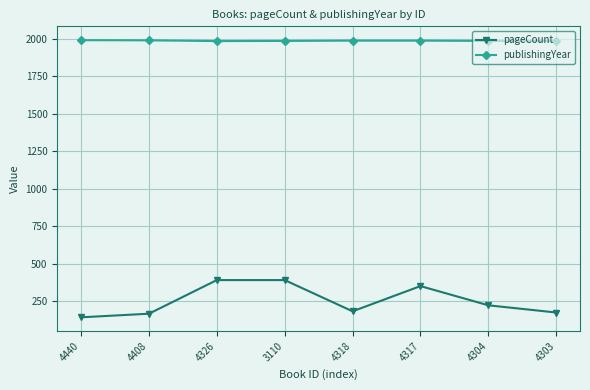

True or false: publishingYear has a value of 2757 at 4408.

False